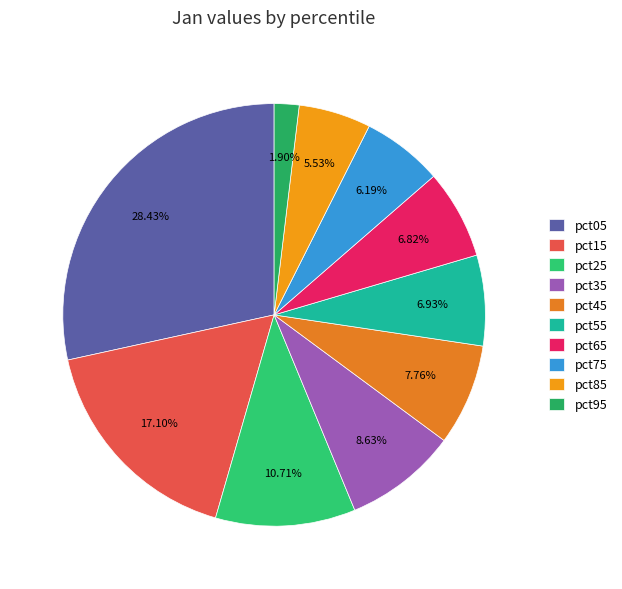

What percentage do pct45 and pct75 together represent?

14.0%